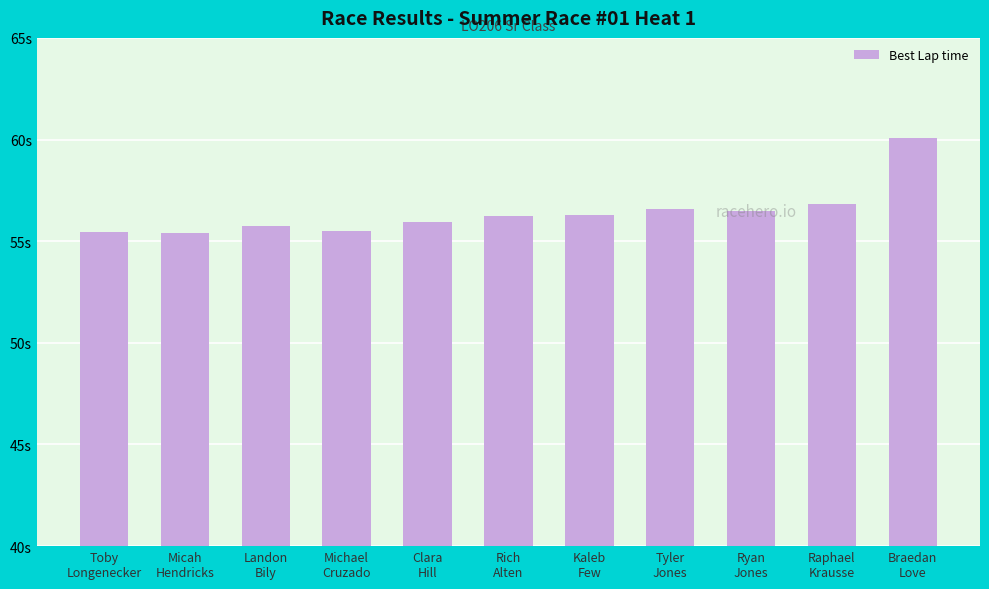

Which label corresponds to the smallest value in the chart?

Micah
Hendricks